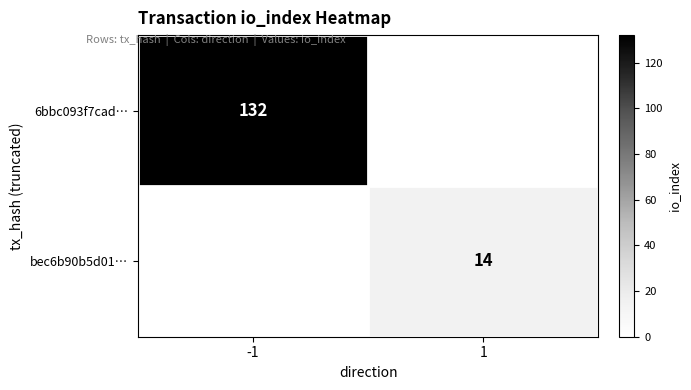

The 6bbc093f7cad… series shows 233 at -1. True or false?

False